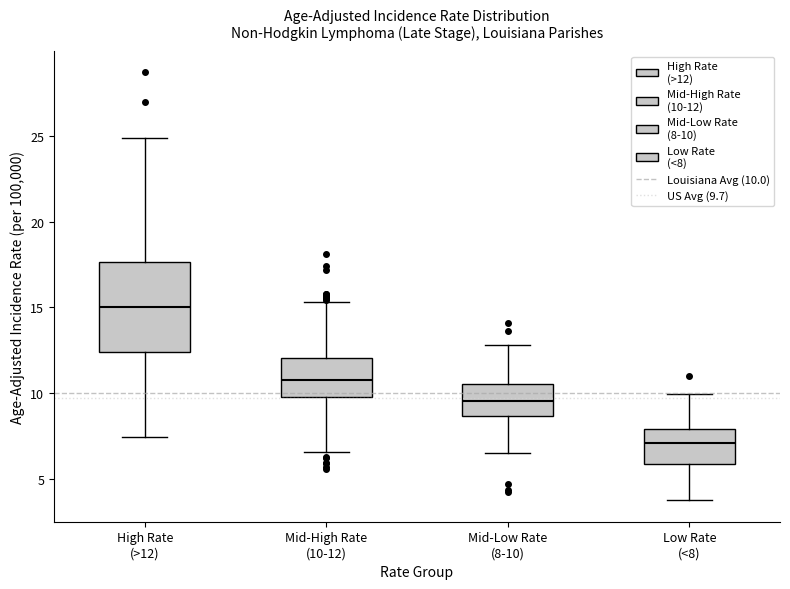

Reading left to right, transcribe this box plot: for each box, give where its median line is, the range the box spans, and where its two whiskers end, as read against the y-axis. The values are not printed on the chart, so give them approximately, as read against the axis.

High Rate (>12): median 15.0, box 12.5 to 17.5, whiskers 7.5 to 25.0
Mid-High Rate (10-12): median 11.0, box 10.0 to 12.0, whiskers 6.5 to 15.5
Mid-Low Rate (8-10): median 9.5, box 8.5 to 10.5, whiskers 6.5 to 13.0
Low Rate (<8): median 7.0, box 6.0 to 8.0, whiskers 4.0 to 10.0